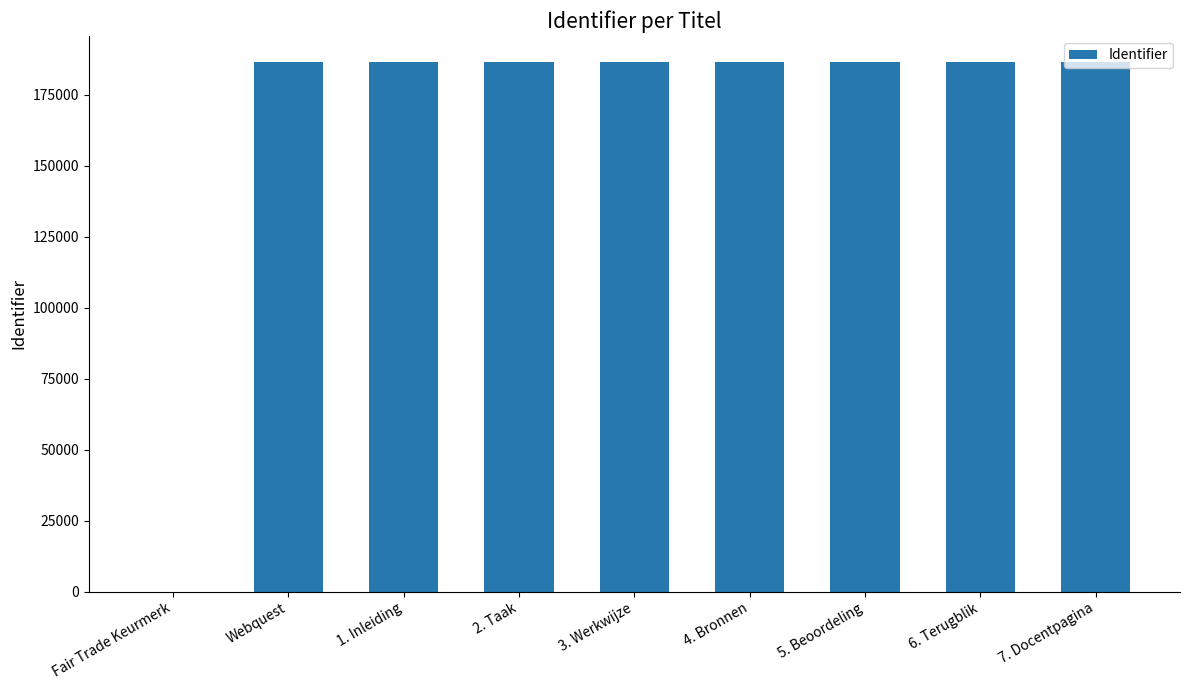

What is the maximum value shown in the chart?

186423